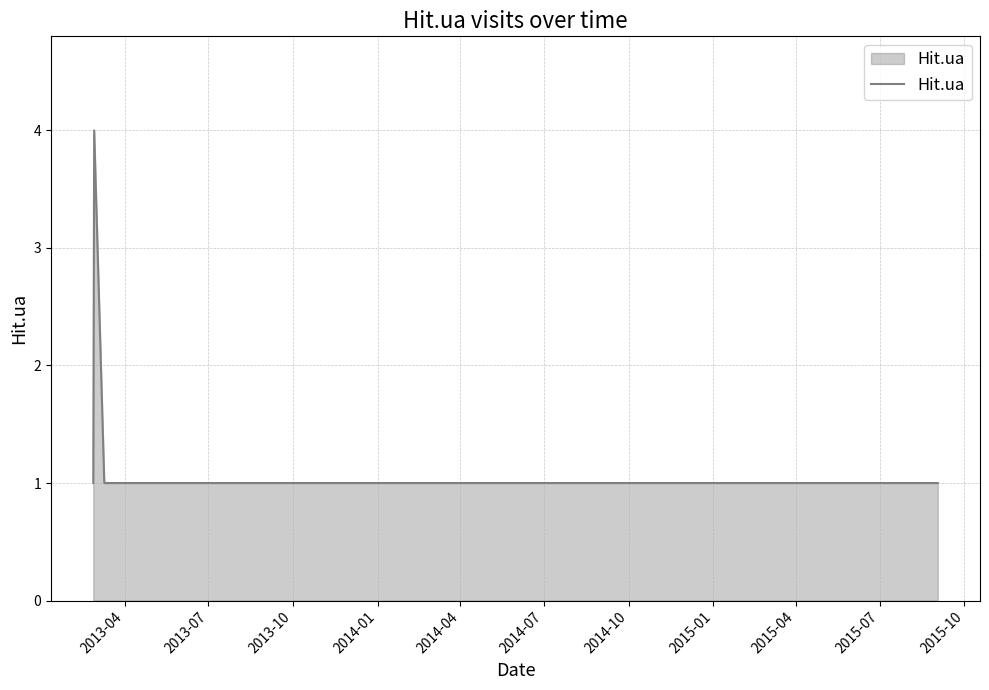

What is the maximum value shown in the chart?

4